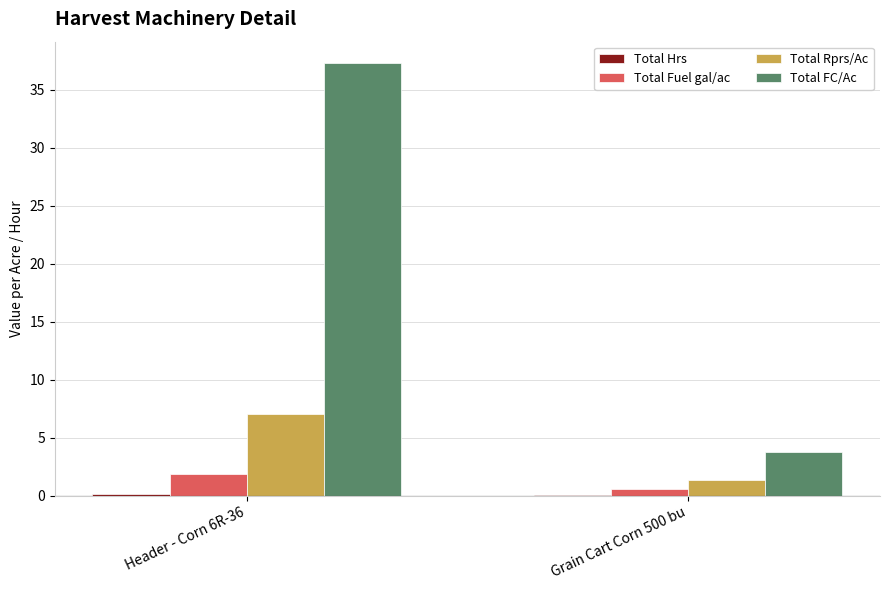

At which category is the sum across all series the highest?

Header - Corn 6R-36